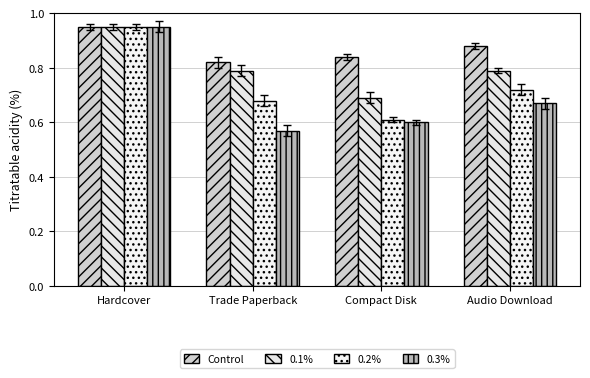

What value does the 0.2% series have at Audio Download?

0.7